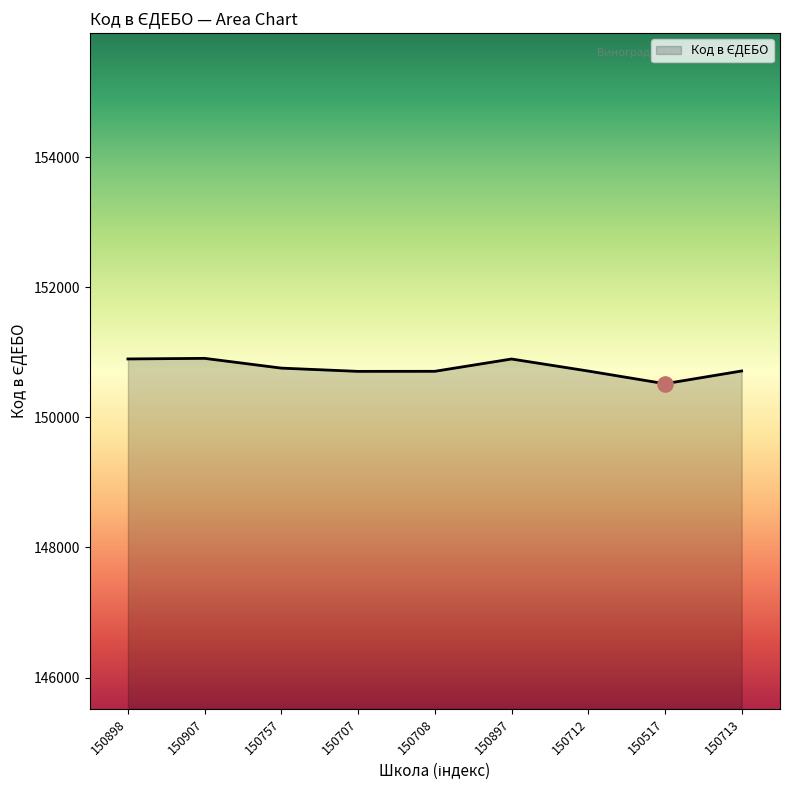

Approximately how many times larger is the value at 150517 compared to 150898?

1.0